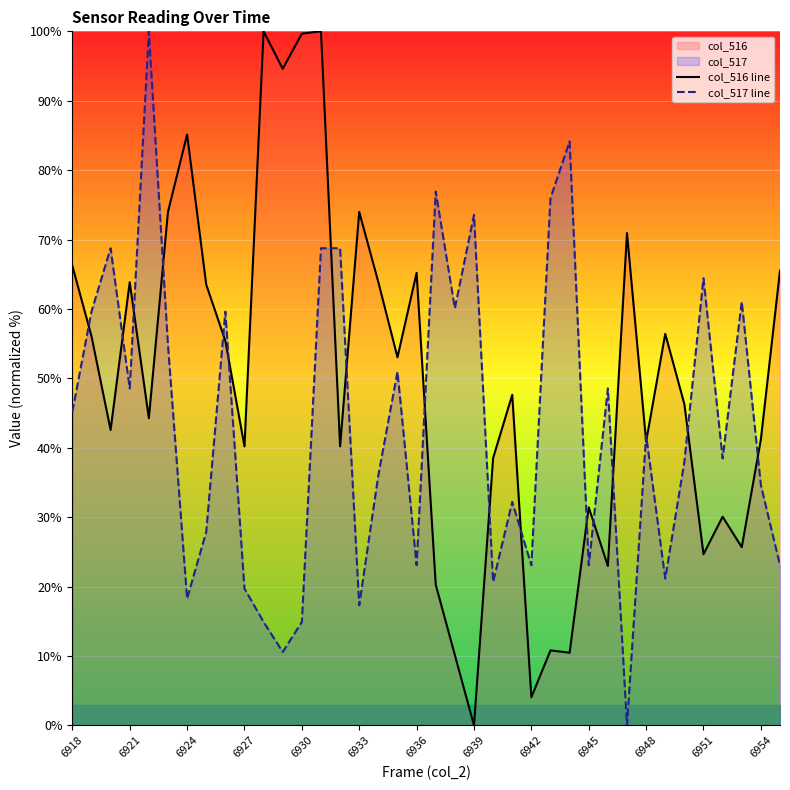

The value of col_517 line at 6921 is 68.1. True or false?

False